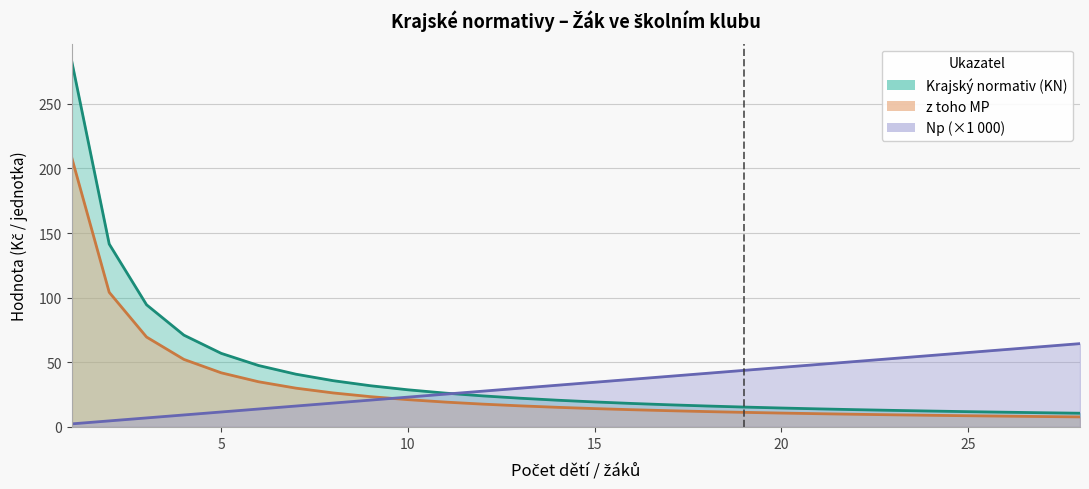

How many values in the Np series are below 34?

14